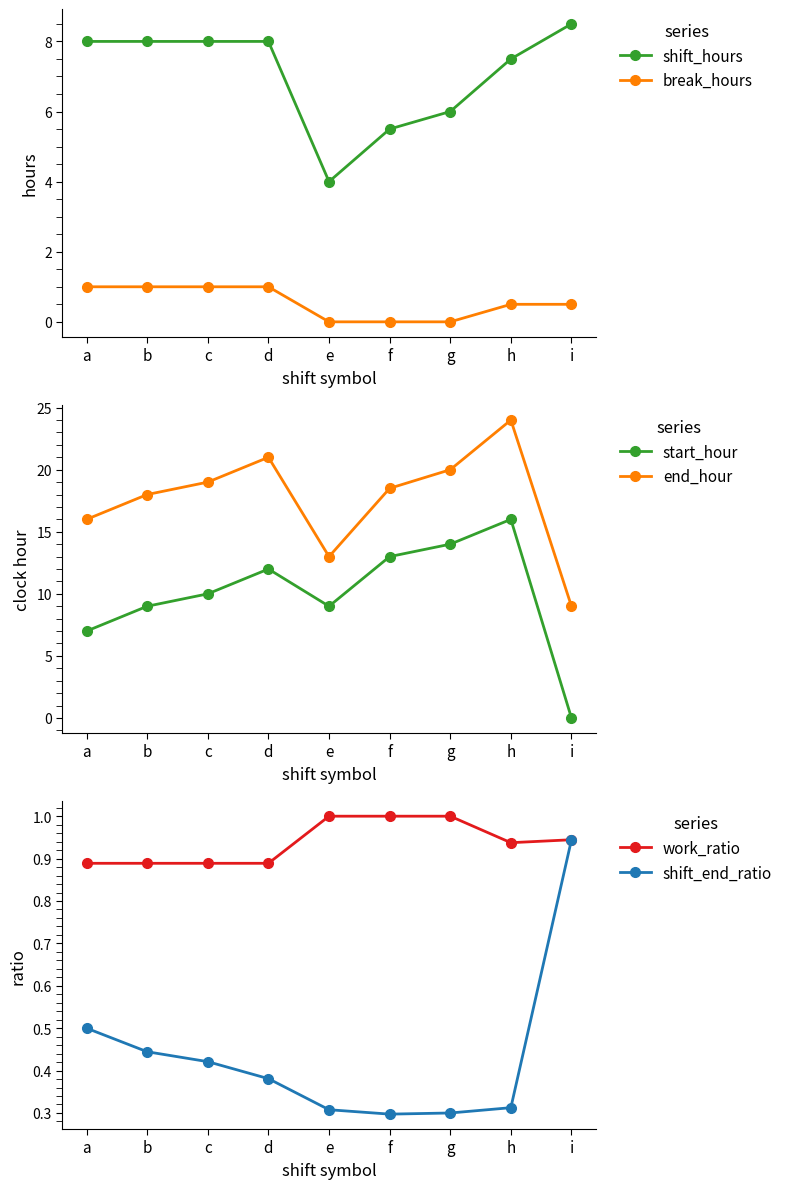

List the labels in order of work_ratio value, smallest first.

a, b, c, d, h, i, e, f, g